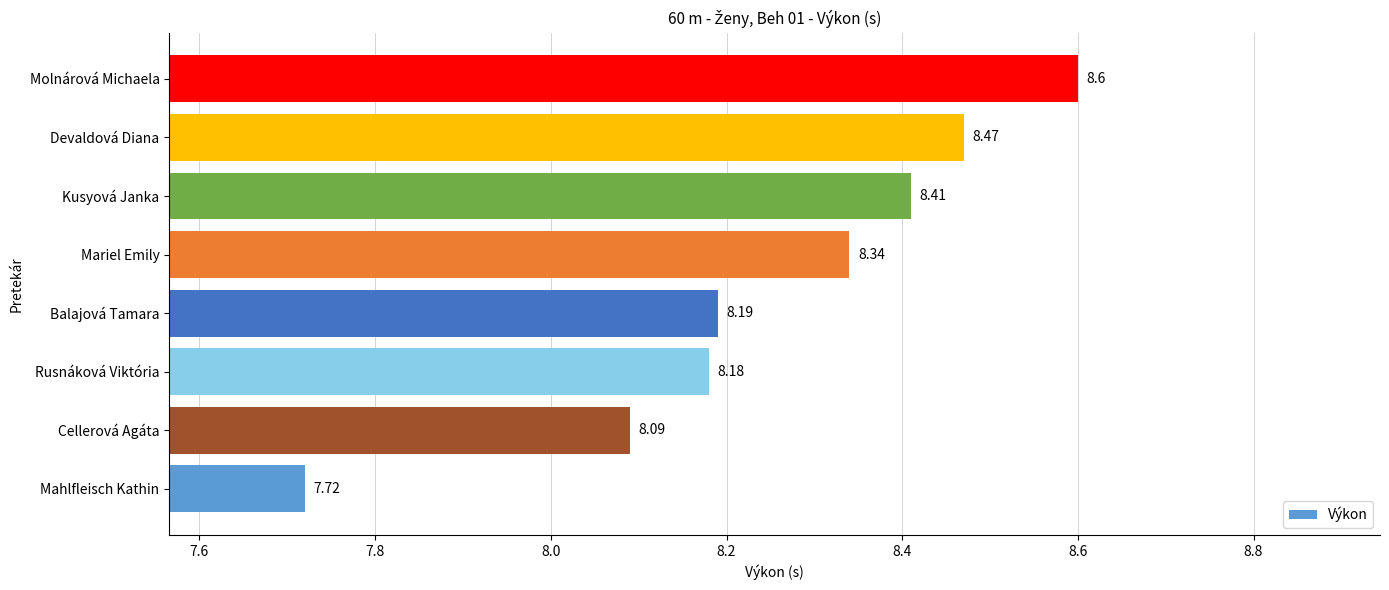

Which has a higher value, Kusyová Janka or Balajová Tamara?

Kusyová Janka